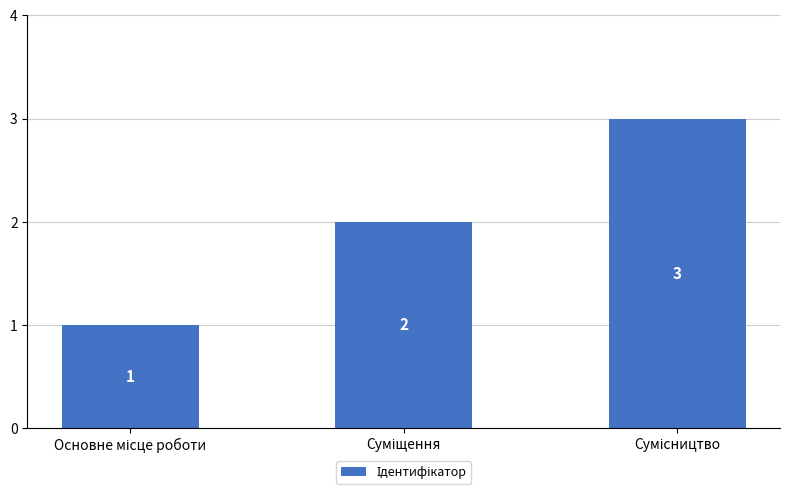

What is the maximum value shown in the chart?

3